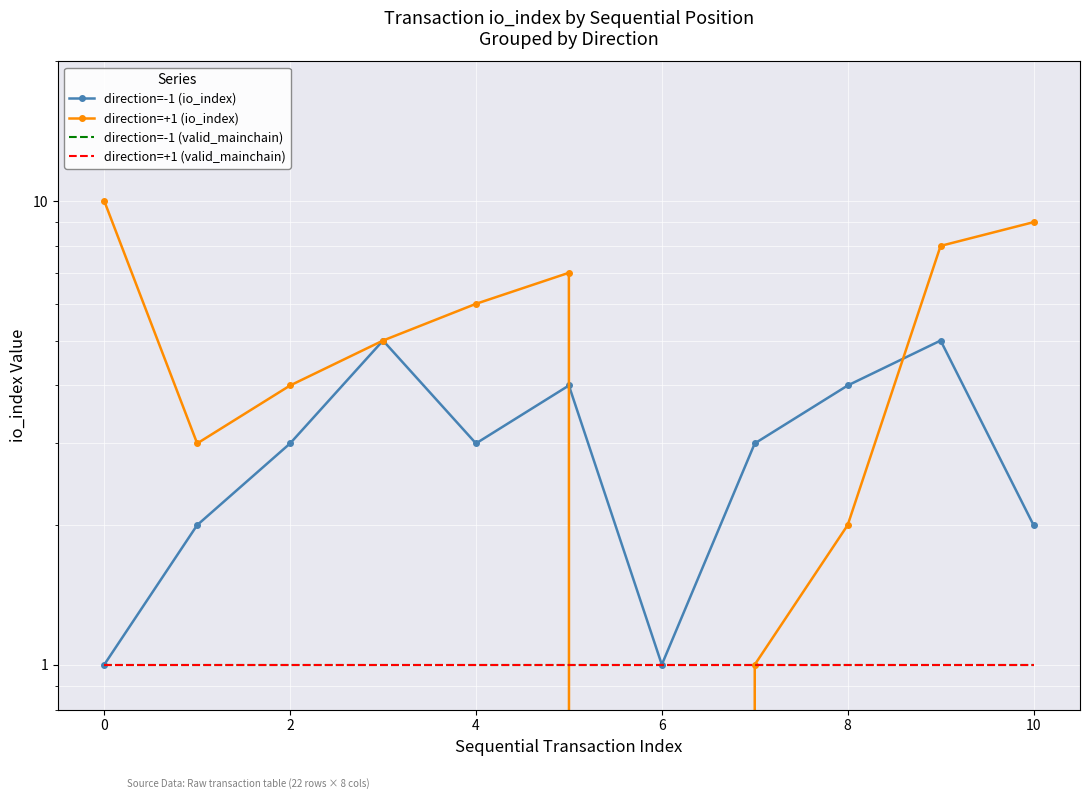

At how many categories does at least one series exceed 6?

4